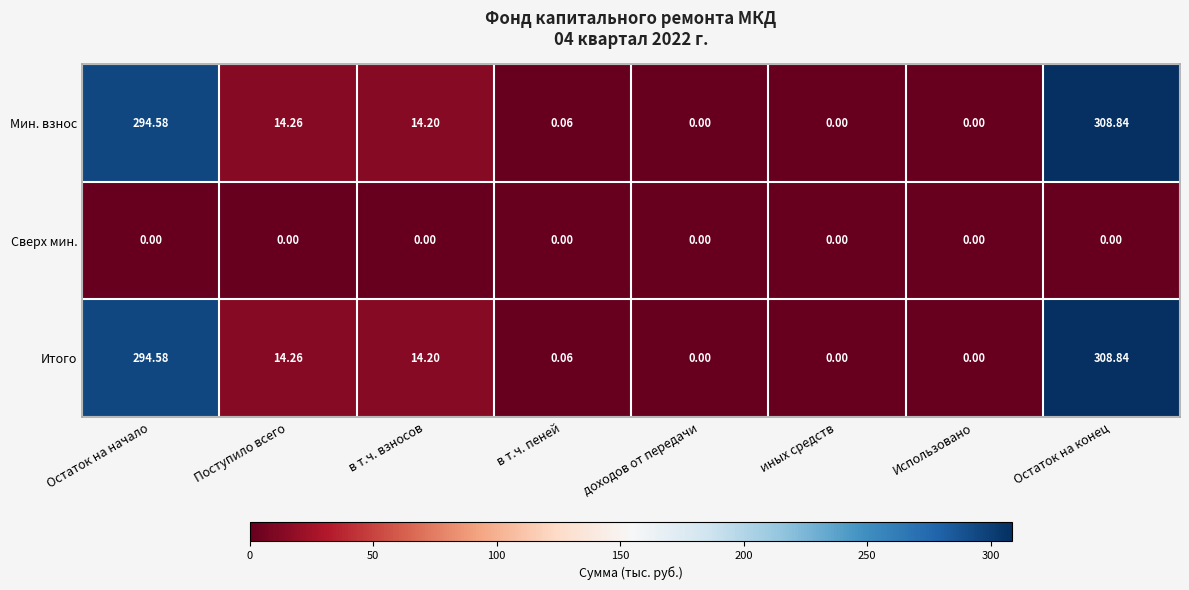

Which category has the highest value across all series?

Остаток на конец